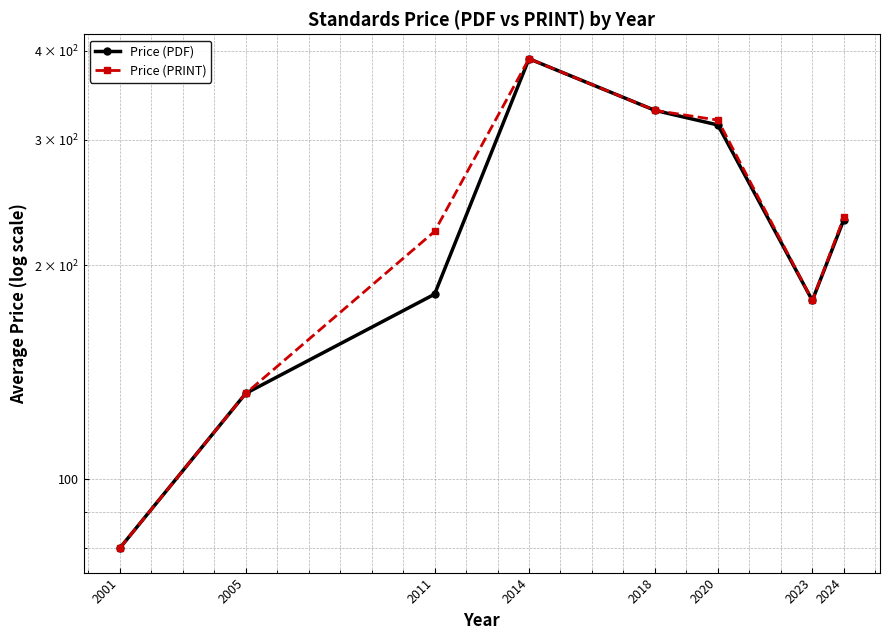

In Price (PDF), how many points are lower than both neighbors (excluding endpoints)?

1